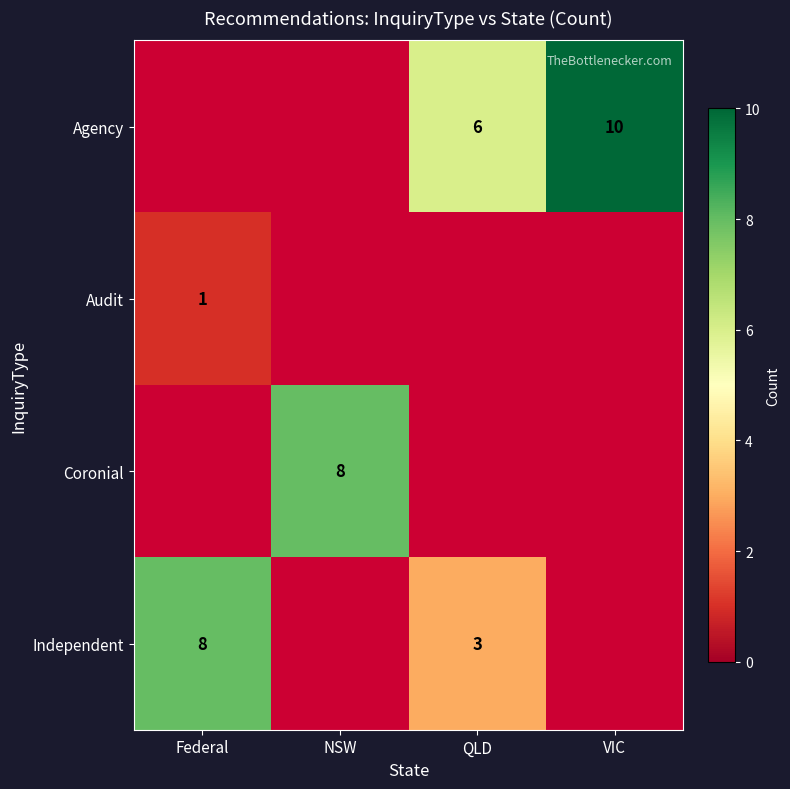

The Independent series shows 11 at Federal. True or false?

False